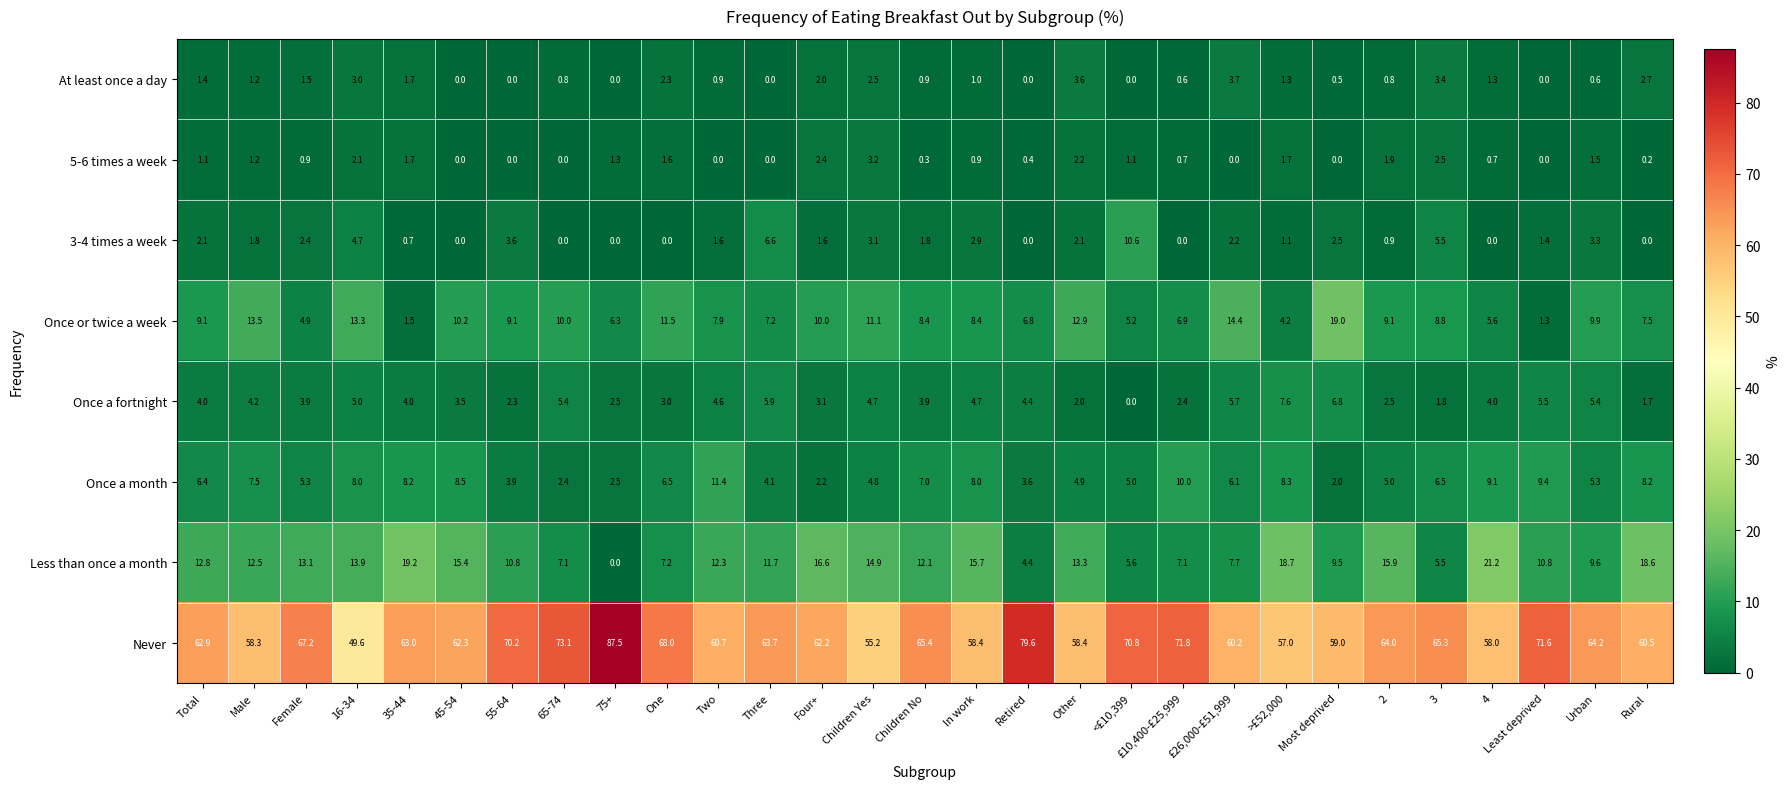

Which label corresponds to the largest value in the chart?

75+